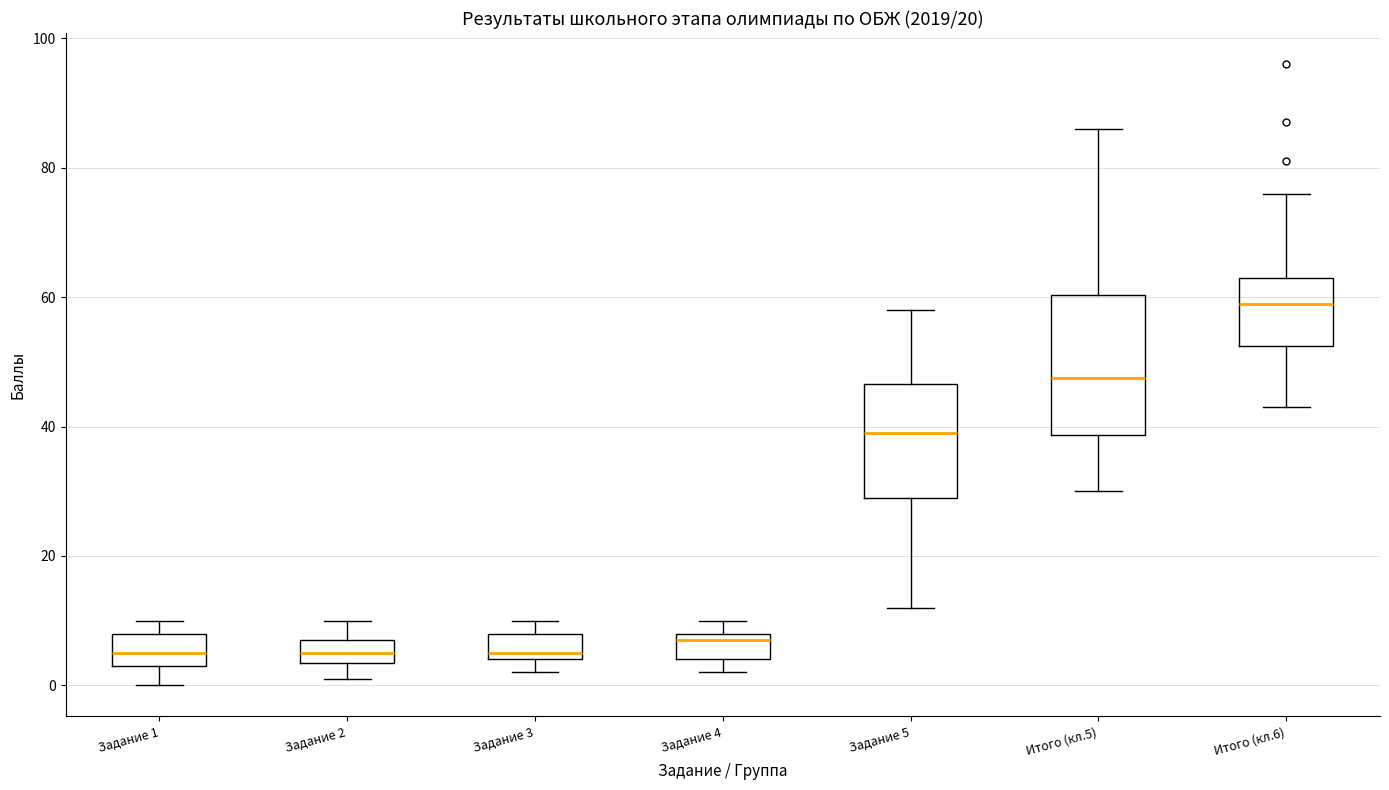

Reading left to right, transcribe this box plot: for each box, give where its median line is, the range the box spans, and where its two whiskers end, as read against the y-axis. The values are not printed on the chart, so give them approximately, as read against the axis.

Задание 1: median 6, box 4 to 8, whiskers 0 to 10
Задание 2: median 6, box 4 to 8, whiskers 2 to 10
Задание 3: median 6, box 4 to 8, whiskers 2 to 10
Задание 4: median 8 (just below the box's upper edge), box 4 to 8, whiskers 2 to 10
Задание 5: median 40, box 30 to 46, whiskers 12 to 58
Итого (кл.5): median 48, box 38 to 60, whiskers 30 to 86
Итого (кл.6): median 60, box 52 to 64, whiskers 44 to 76